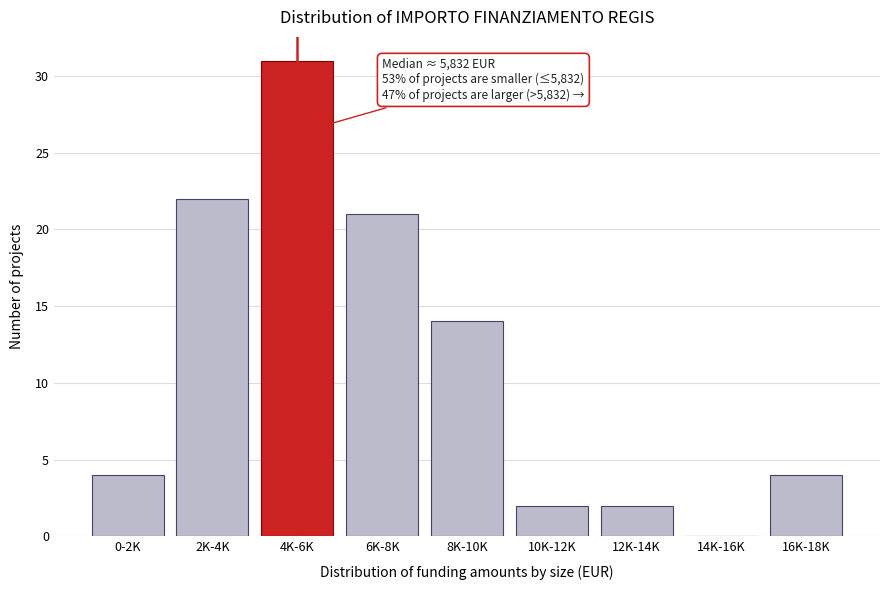

The value at 12K-14K is 1. True or false?

False